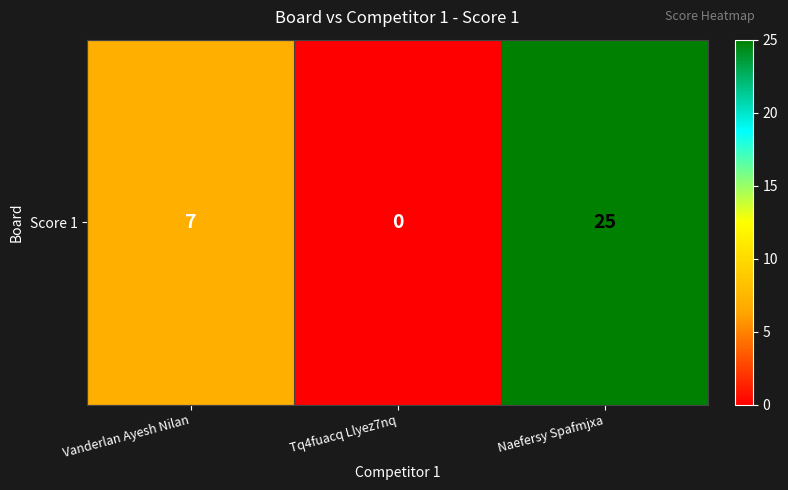

At which label is the value closest to 12?

Vanderlan Ayesh Nilan